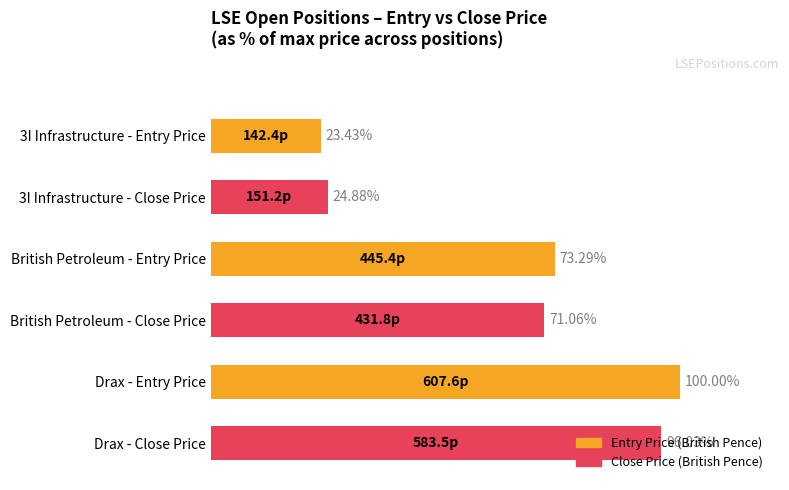

Which series has the widest spread of values?

Entry Price (British Pence)